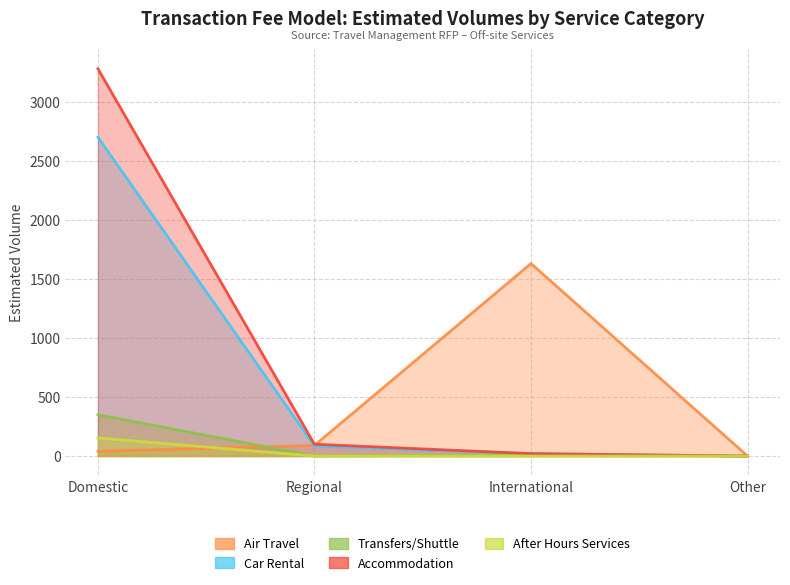

Rank the categories by Transfers/Shuttle value from lowest to highest.

Regional, Other, International, Domestic